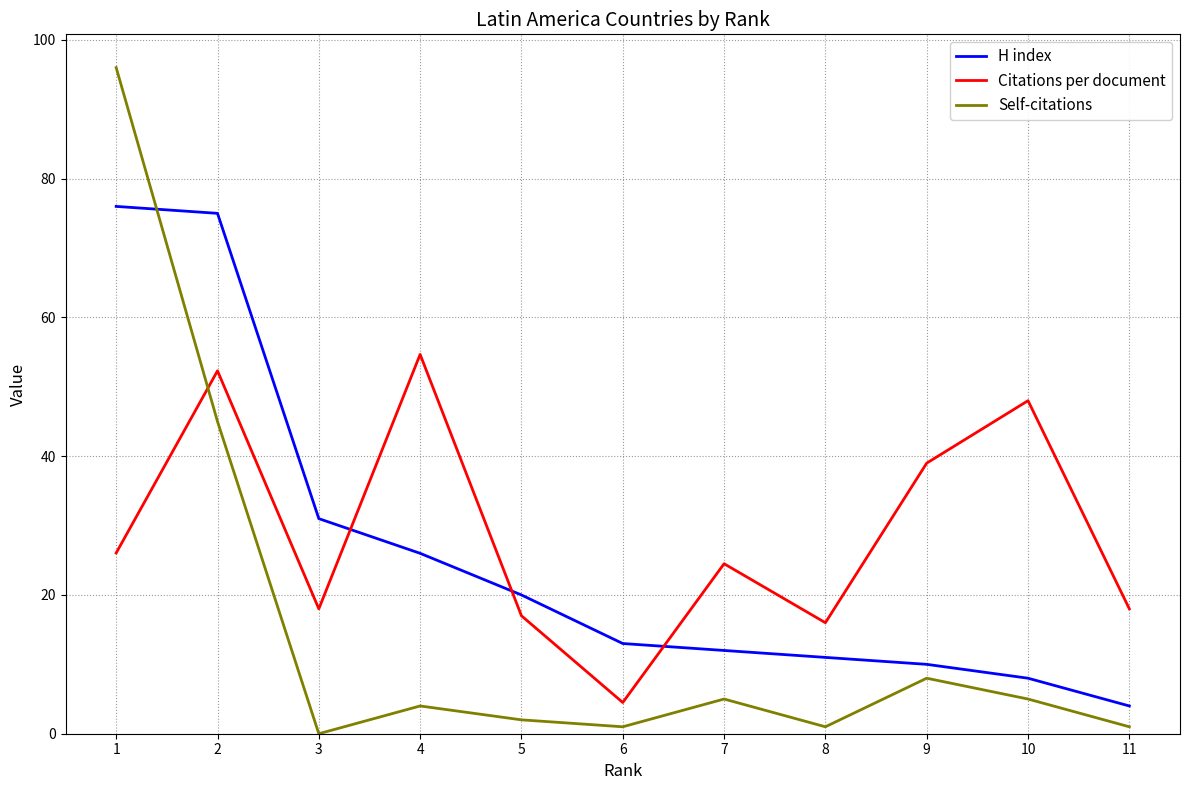

Which series has the widest spread of values?

Self-citations